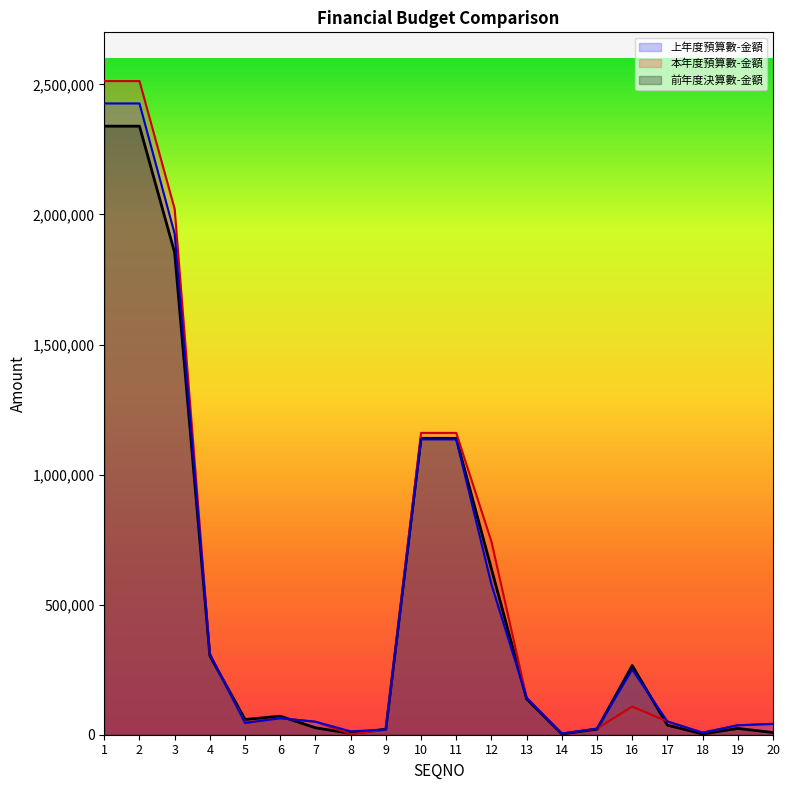

What is the difference between the highest and lowest values at 15?

2178